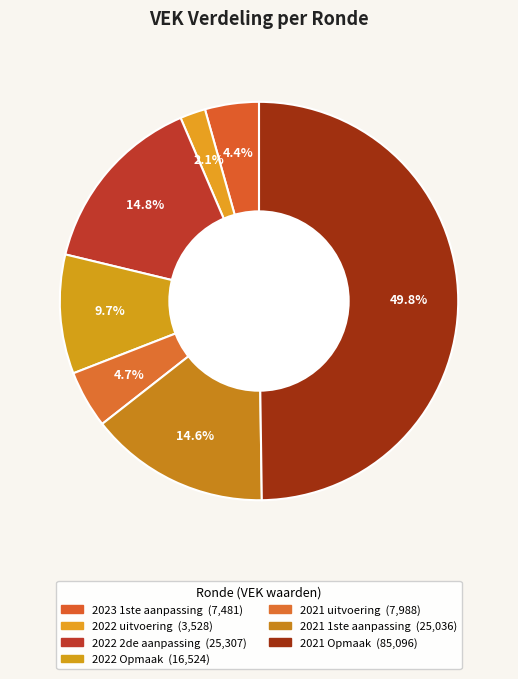

The 2021 uitvoering slice represents 5% of the pie. True or false?

True